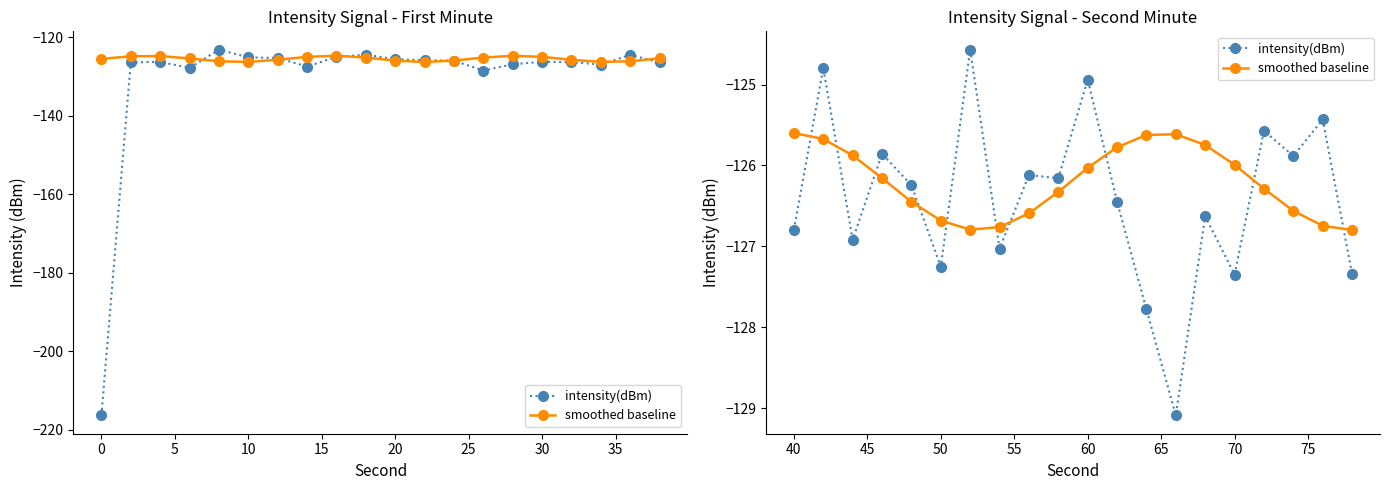

What is the spread (max minus min) of values at 15?

0.2